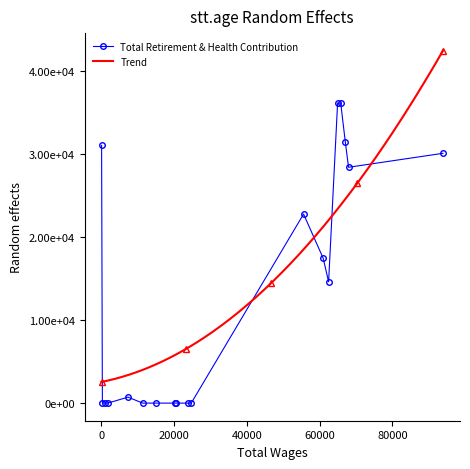

Between 2 and 5, which is larger?

2